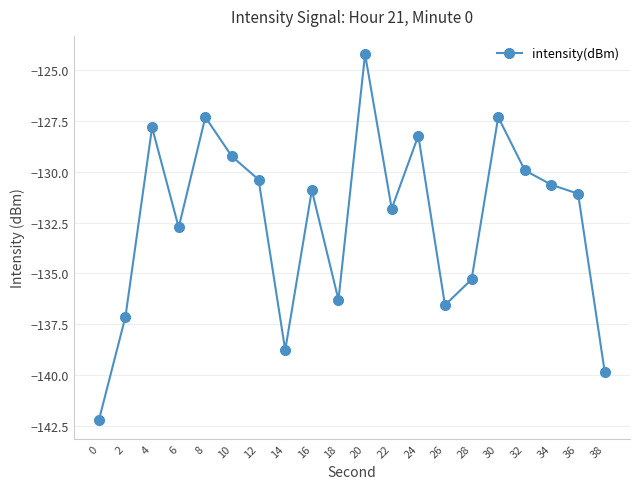

At which category does the data reach its first local valley?

6